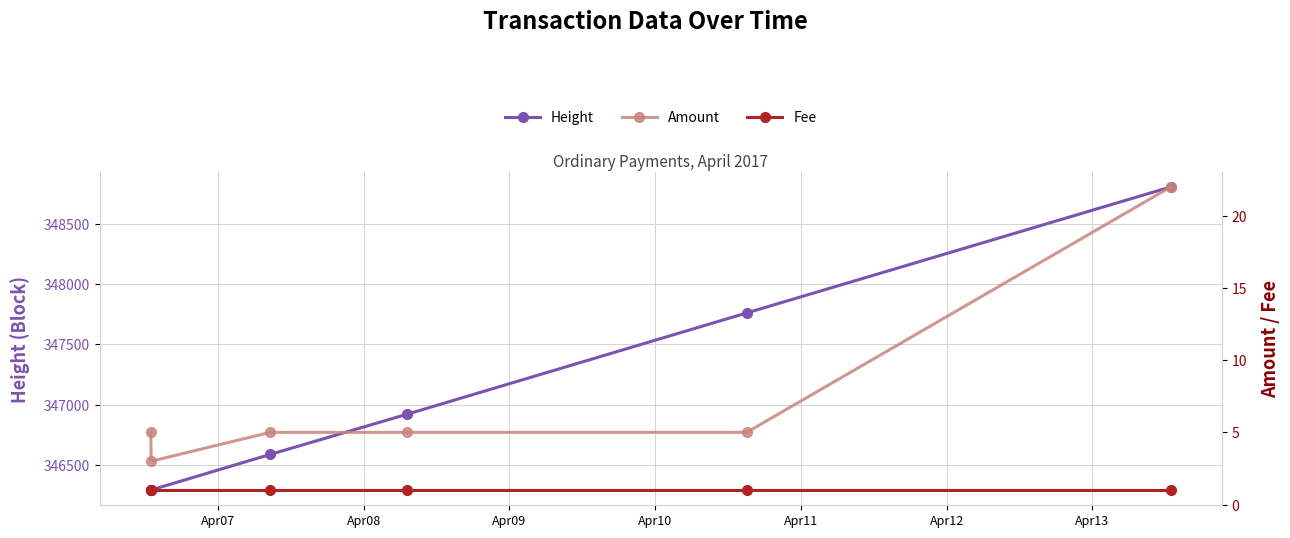

What is the highest value of the Height series?

348803